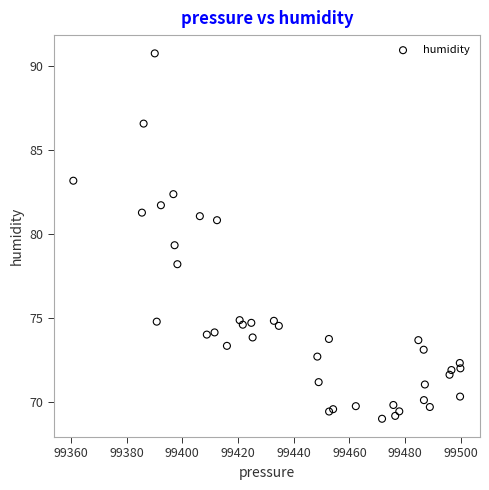

What Y value in the scatter plot is closest to 79?

79.3